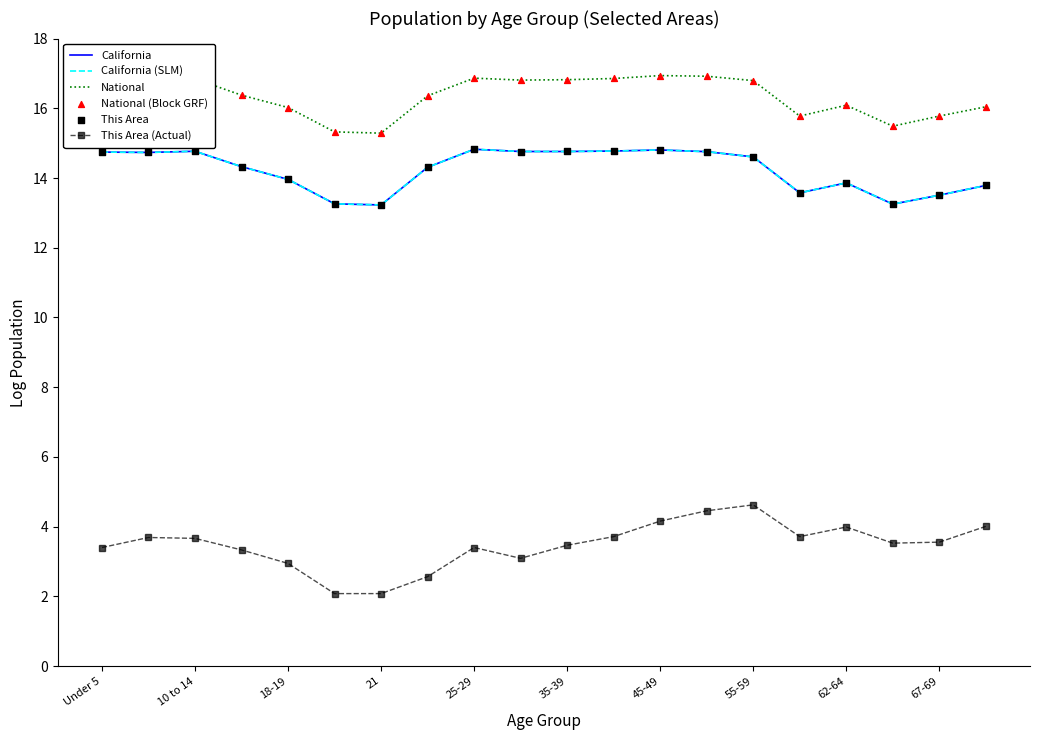

Which series has the largest total across all categories?

National